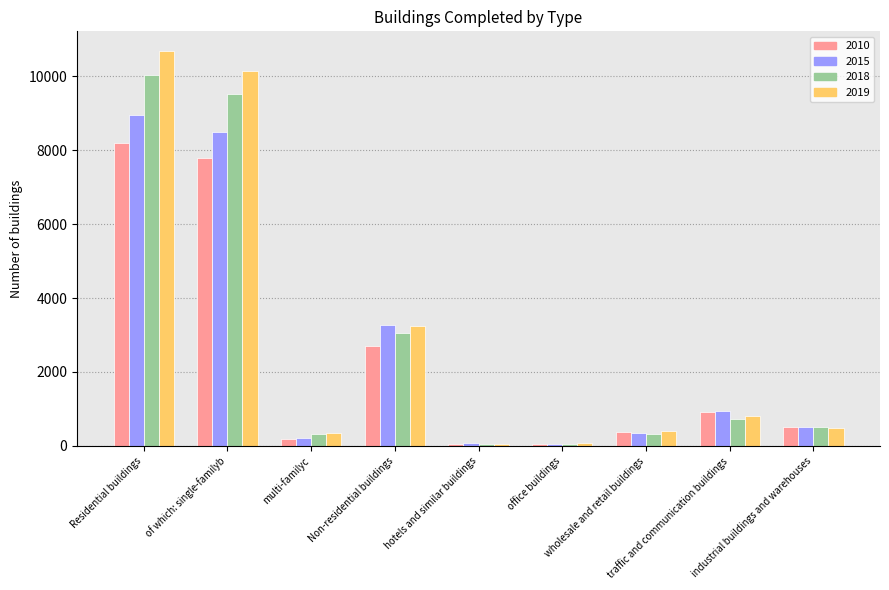

Where is 2010 nearest to the value 4109?

Non-residential buildings